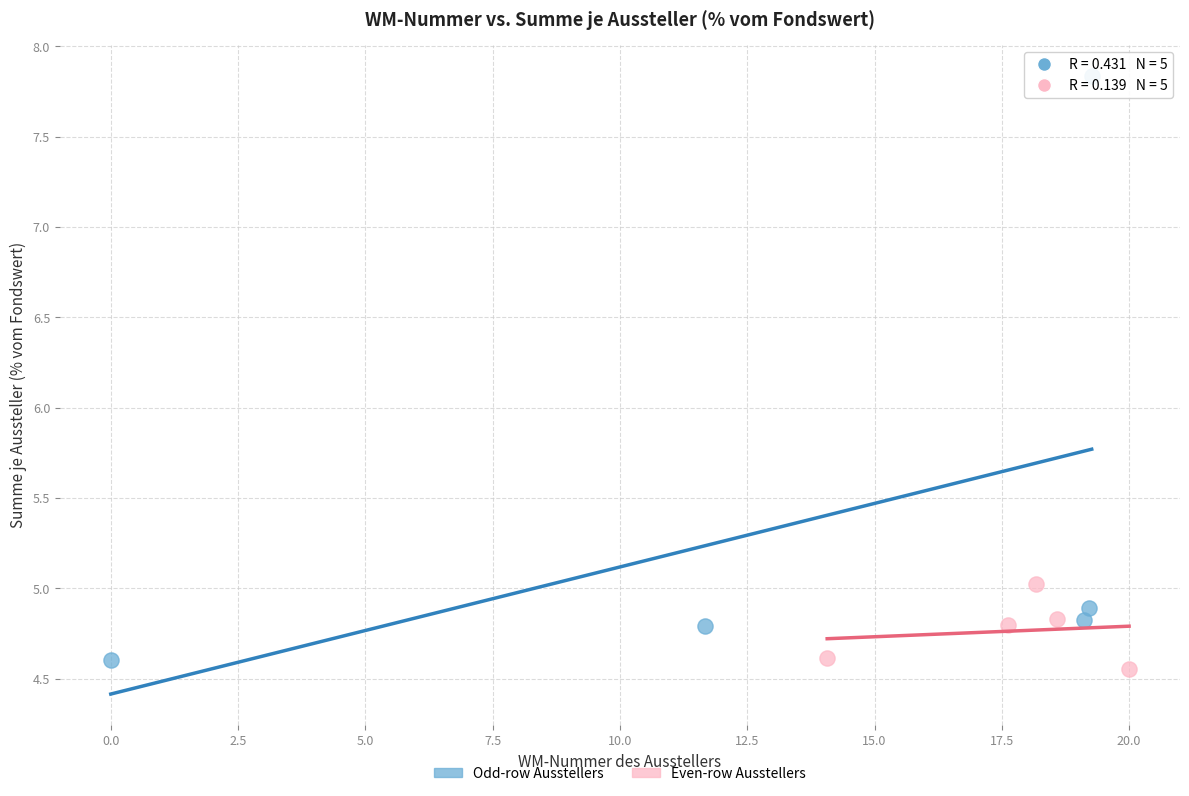

Which series has the largest Y range (max minus min)?

Odd-row Ausstellers